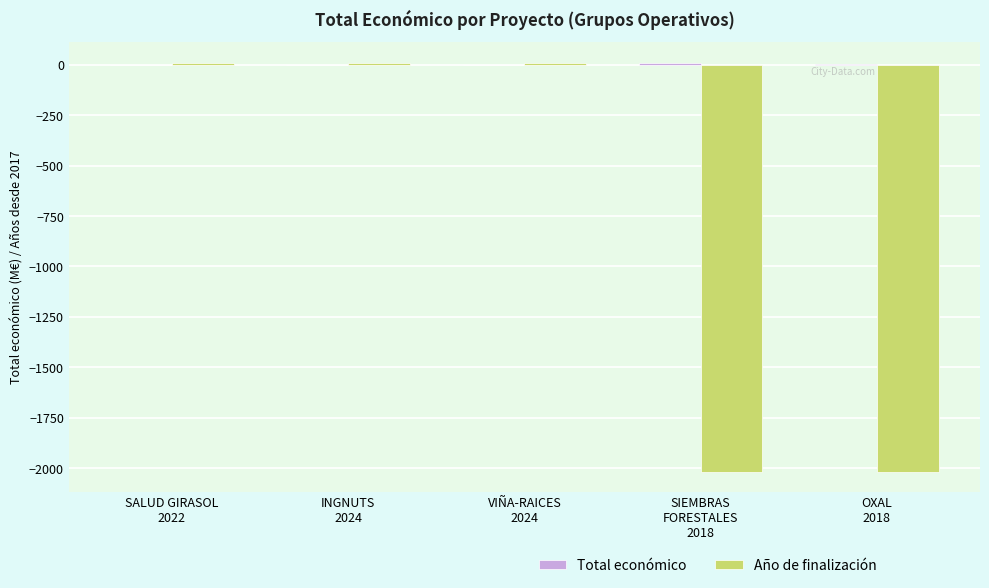

Reading left to right, transcribe all the data shown in this chart.

Total económico: SALUD GIRASOL
2022=0.5	INGNUTS
2024=0.5	VIÑA-RAICES
2024=0.6	SIEMBRAS
FORESTALES
2018=8.0	OXAL
2018=3.1
Año de finalización: SALUD GIRASOL
2022=8.0	INGNUTS
2024=10.0	VIÑA-RAICES
2024=10.0	SIEMBRAS
FORESTALES
2018=-2017.0	OXAL
2018=-2017.0